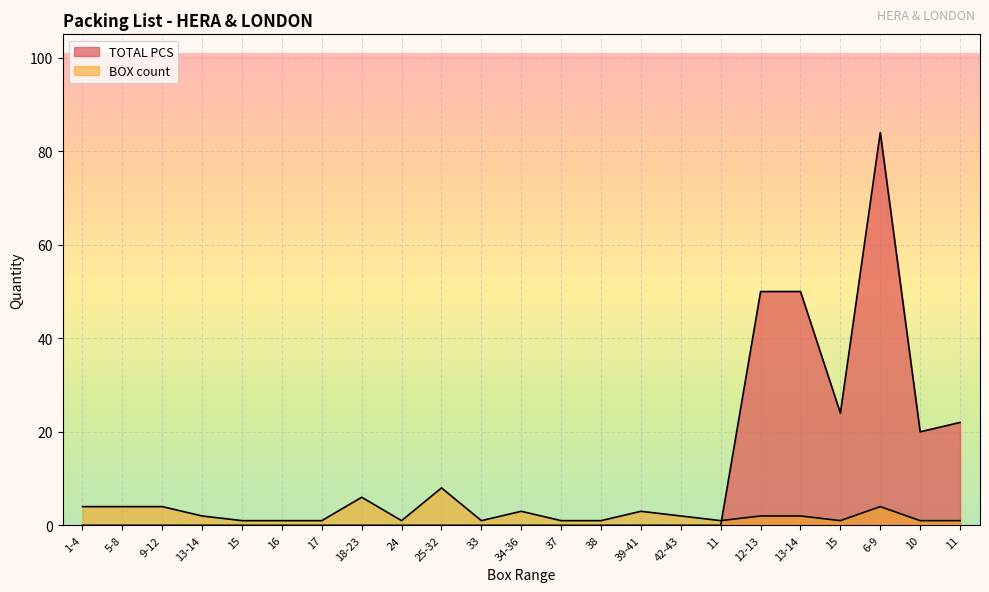

Which series ends up on top after the final intersection of BOX count and TOTAL PCS?

TOTAL PCS